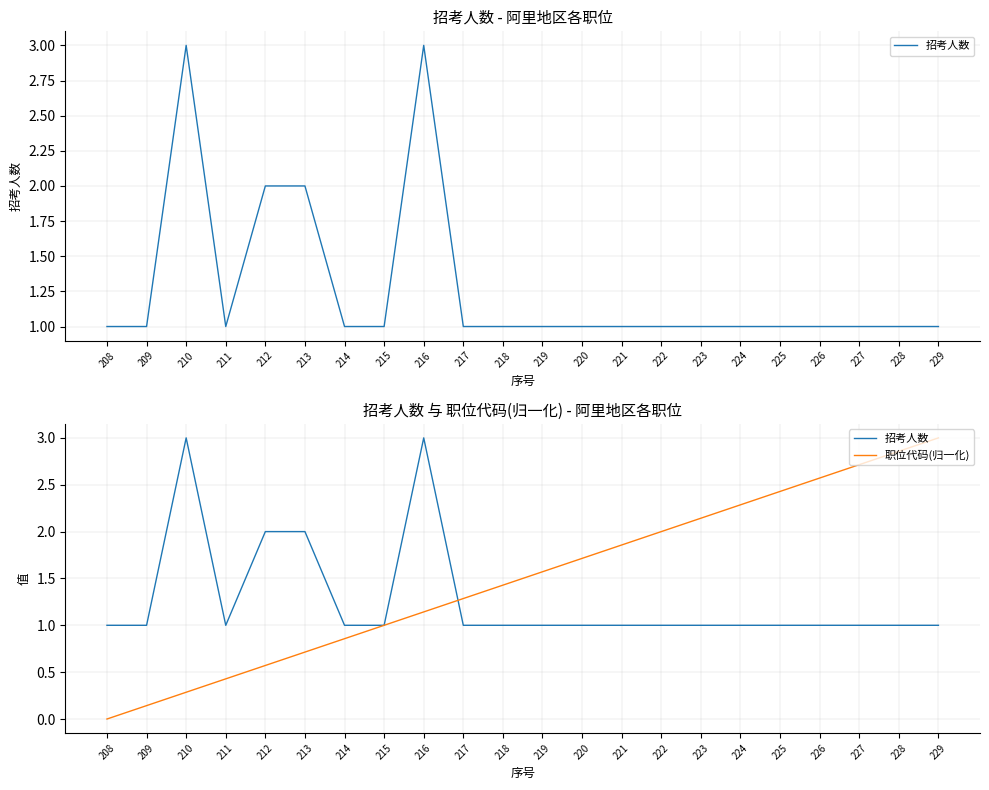

Which series has the largest total across all categories?

职位代码(归一化)